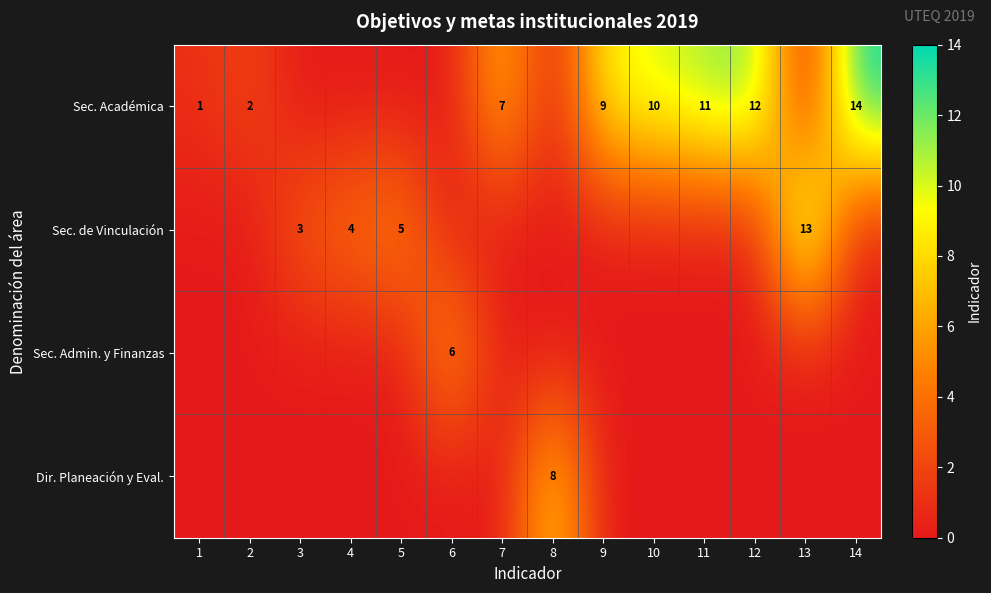

At how many categories does at least one series exceed 7?

7